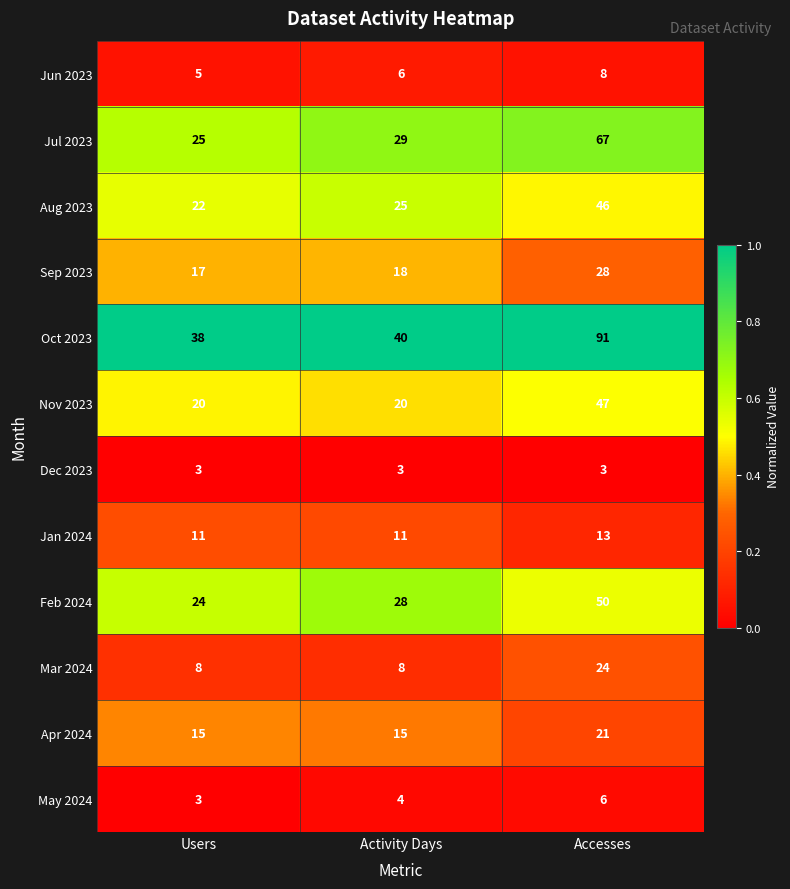

Is it true that Jun 2023 equals 5 at Users?

True